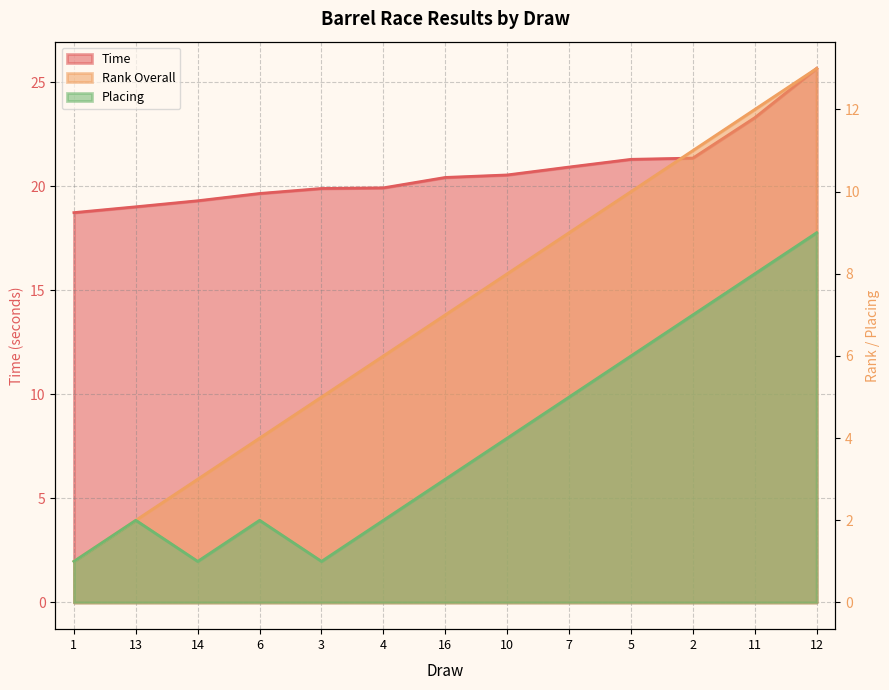

What is the total value across all series at 5?

37.3